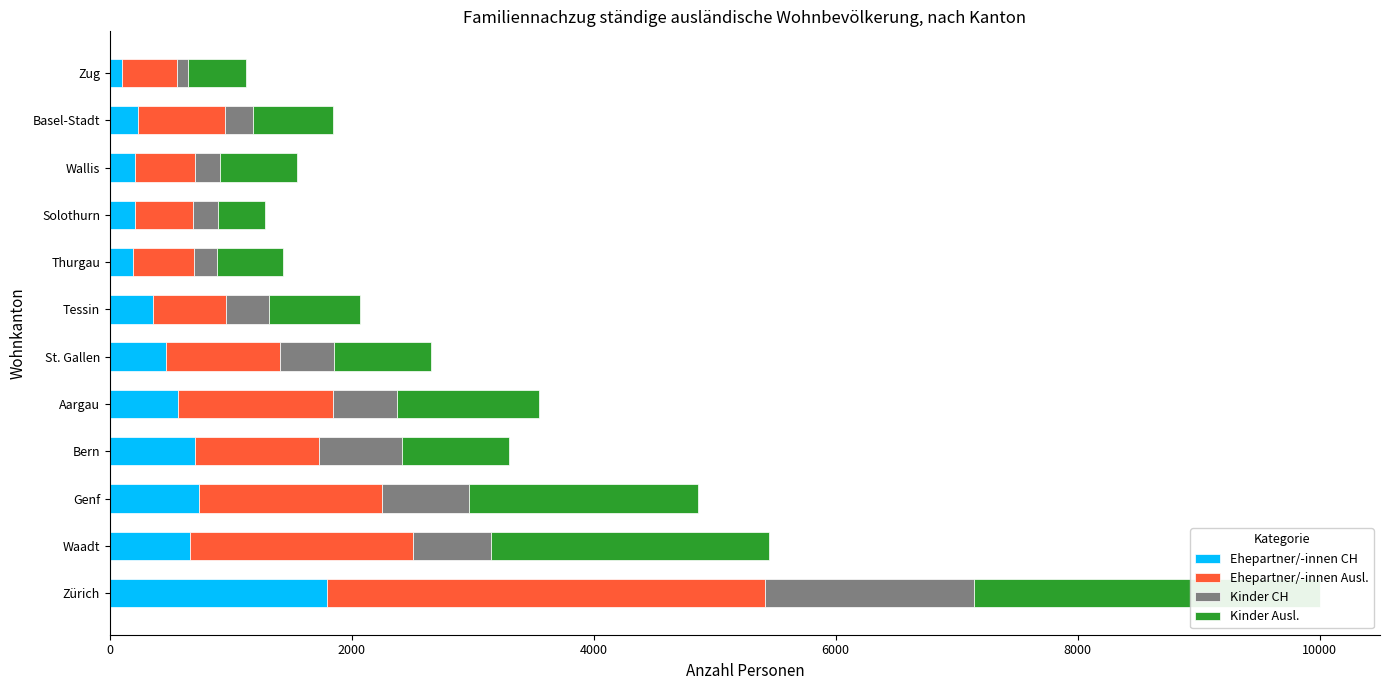

How many data points in Kinder CH are less than 441?

6